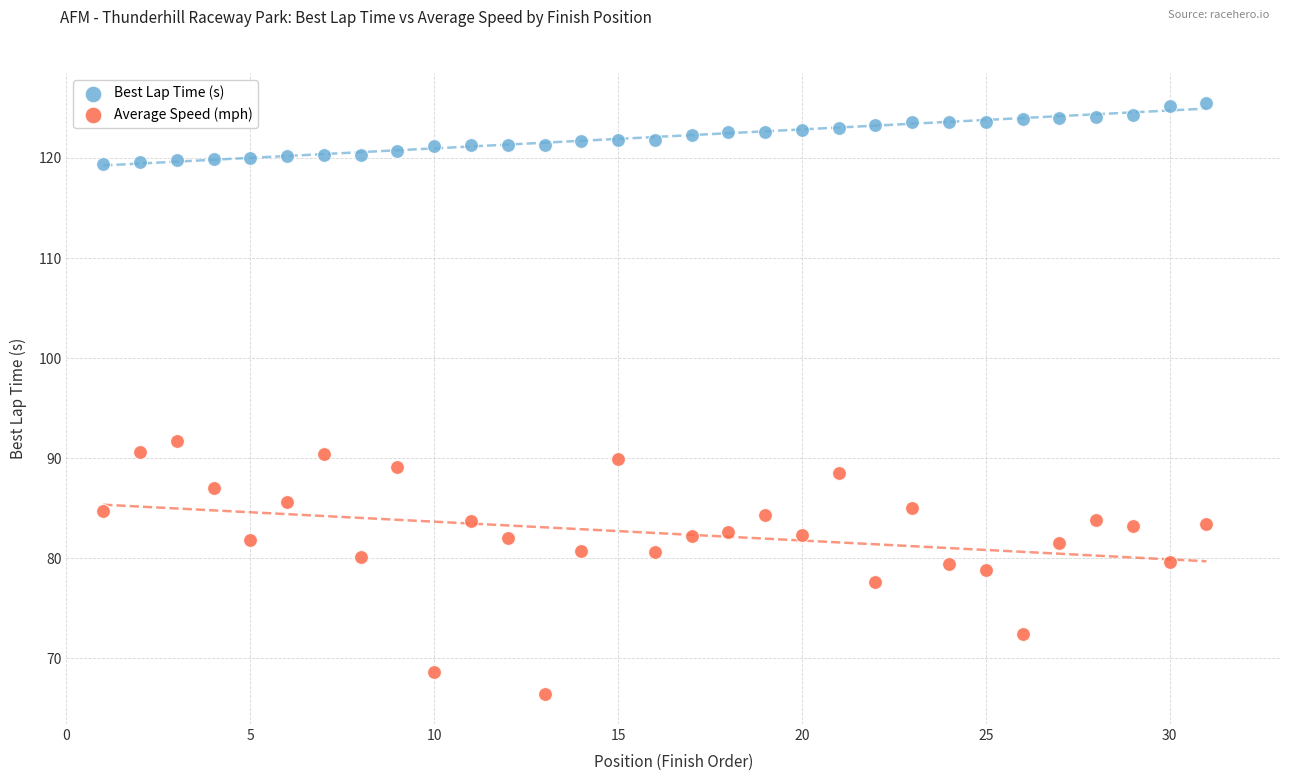

Across all series, what Y value is closest to 95?

91.7